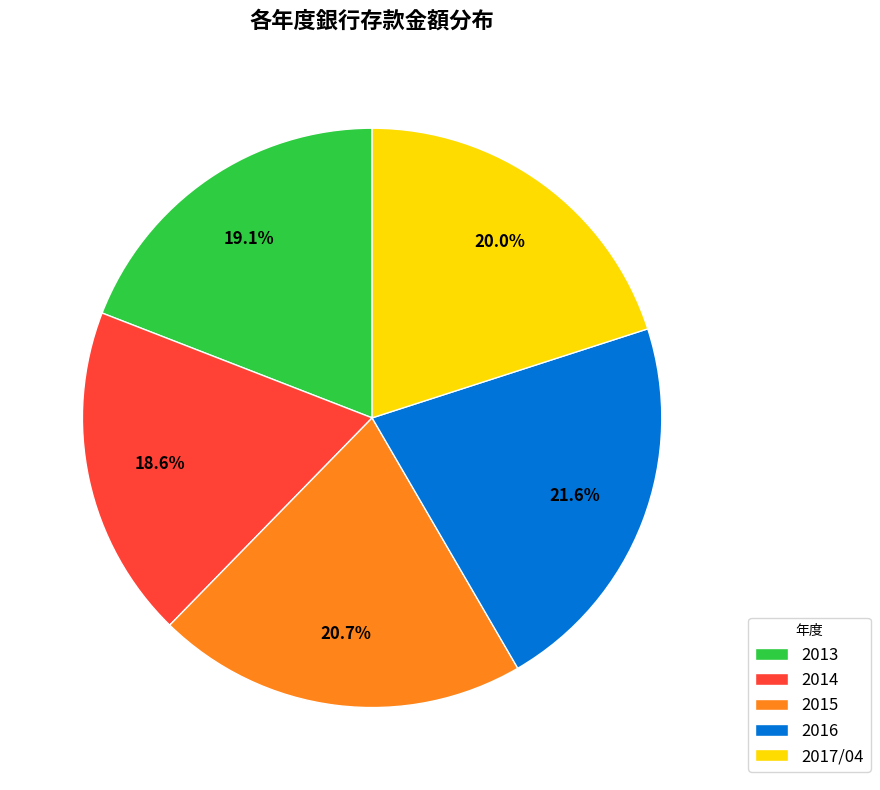

What is the ratio of the value at 2015 to the value at 2014?

1.1